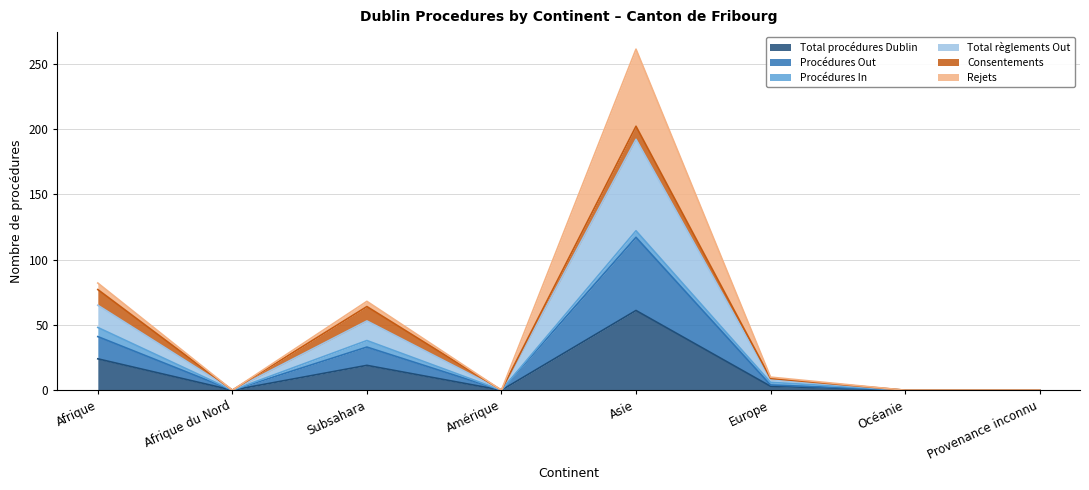

Does the chart display data point markers on the line(s)?

No